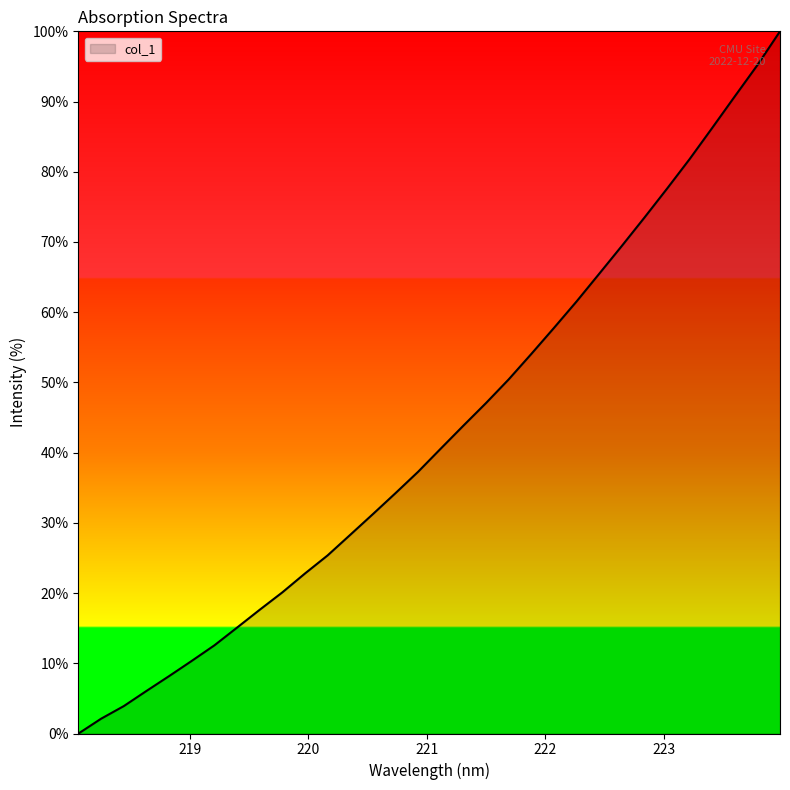

What is the greatest value displayed?

100.0